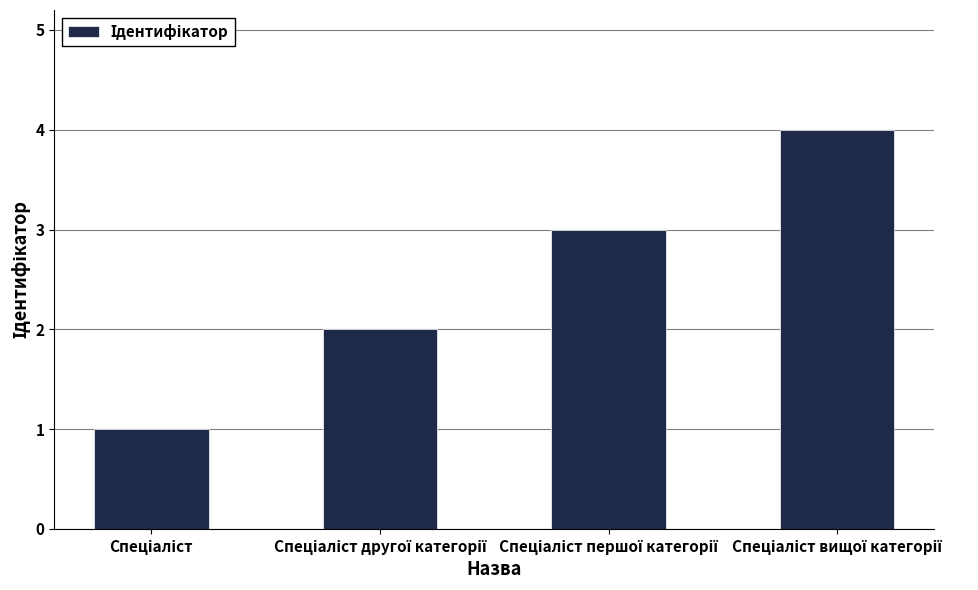

What is the sum of all values?

10